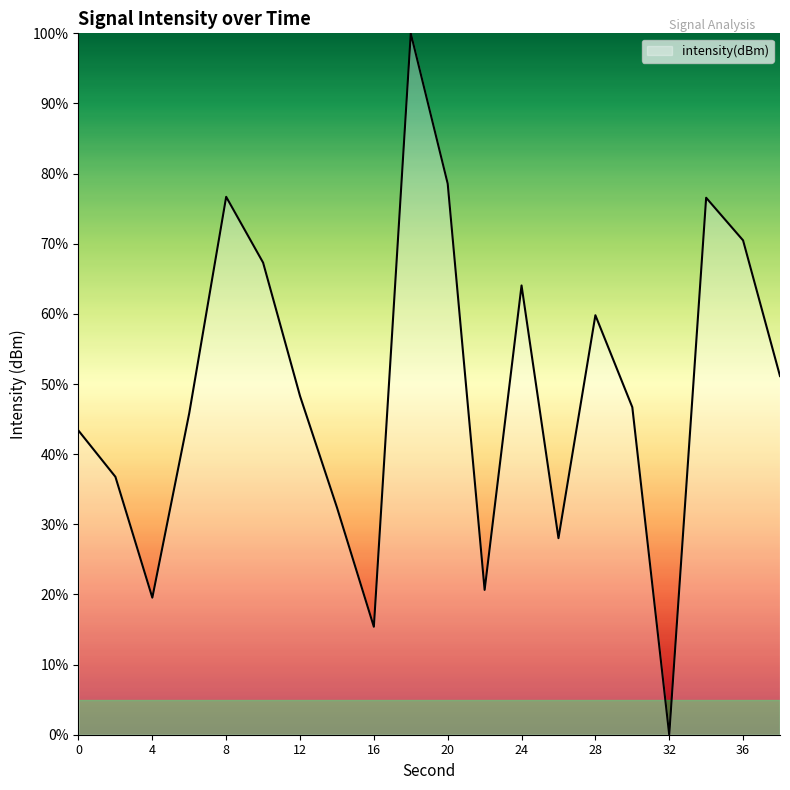

What is the maximum value shown in the chart?

100.0